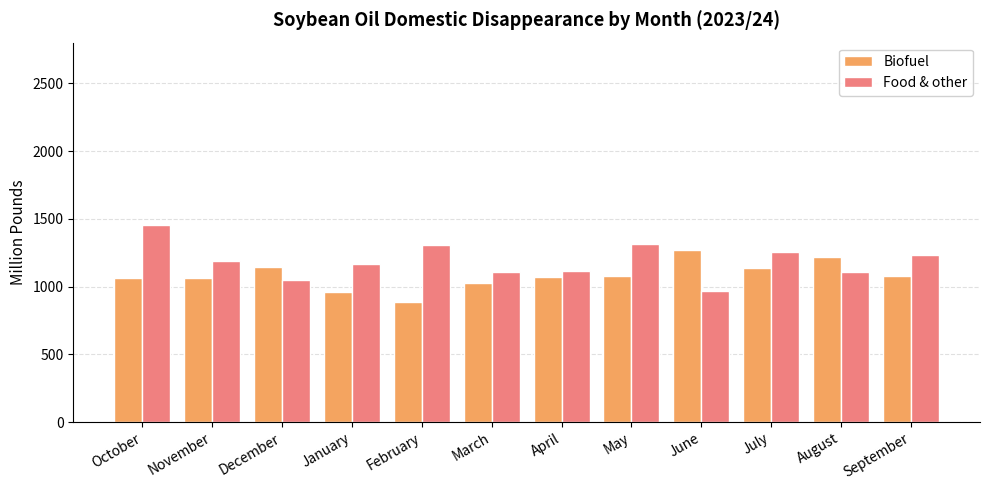

What are all the series names shown in the legend?

Biofuel, Food & other